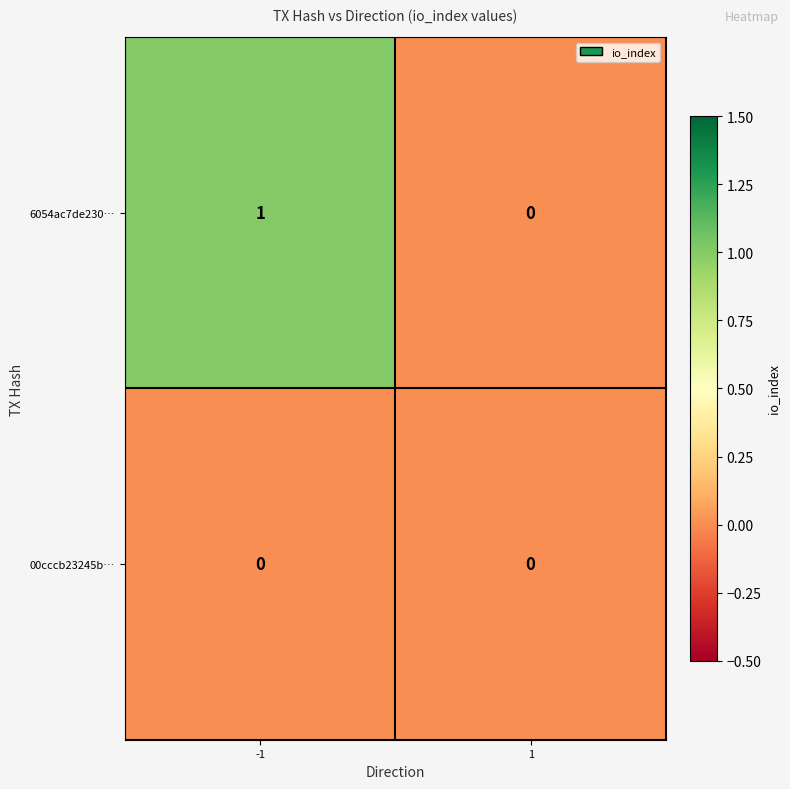

The value of 6054ac7de230… at -1 is 1. True or false?

True